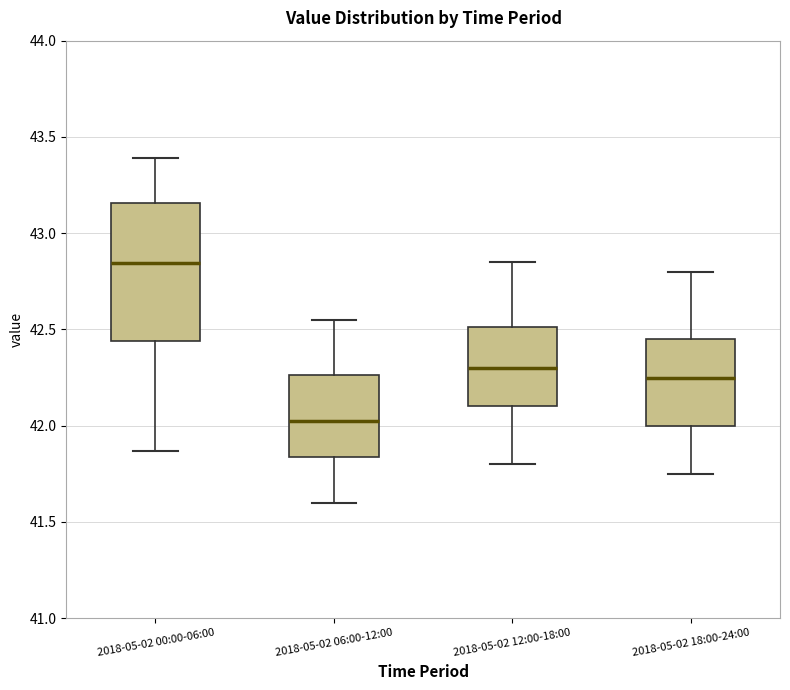

Reading left to right, read every box against the y-axis: the position of its median line, the range the box covers, and the ends of its whiskers. The values are not printed on the chart, so give them approximately, as read against the axis.

2018-05-02 00:00-06:00: median 42.85, box 42.45 to 43.15, whiskers 41.85 to 43.40
2018-05-02 06:00-12:00: median 42.05, box 41.85 to 42.25, whiskers 41.60 to 42.55
2018-05-02 12:00-18:00: median 42.30, box 42.10 to 42.50, whiskers 41.80 to 42.85
2018-05-02 18:00-24:00: median 42.25, box 42.00 to 42.45, whiskers 41.75 to 42.80